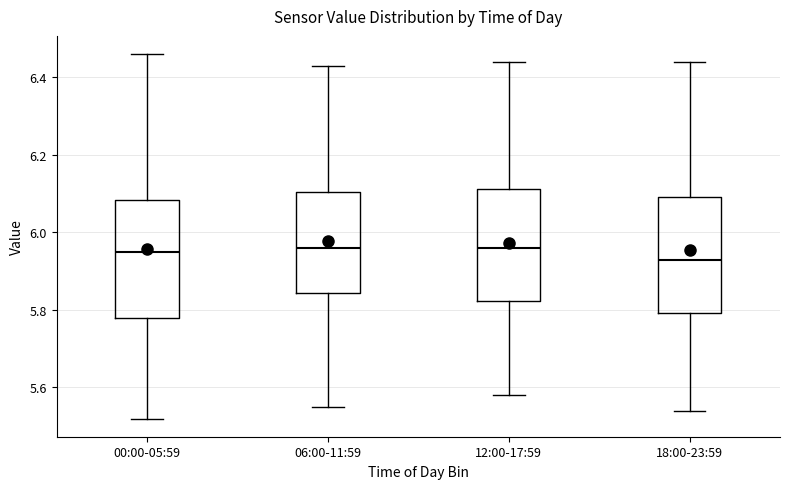

Reading left to right, read every box against the y-axis: the position of its median line, the range the box covers, and the ends of its whiskers. The values are not printed on the chart, so give them approximately, as read against the axis.

00:00-05:59: median 5.96, box 5.78 to 6.08, whiskers 5.52 to 6.46
06:00-11:59: median 5.96, box 5.84 to 6.10, whiskers 5.56 to 6.44
12:00-17:59: median 5.96, box 5.82 to 6.12, whiskers 5.58 to 6.44
18:00-23:59: median 5.94, box 5.80 to 6.10, whiskers 5.54 to 6.44